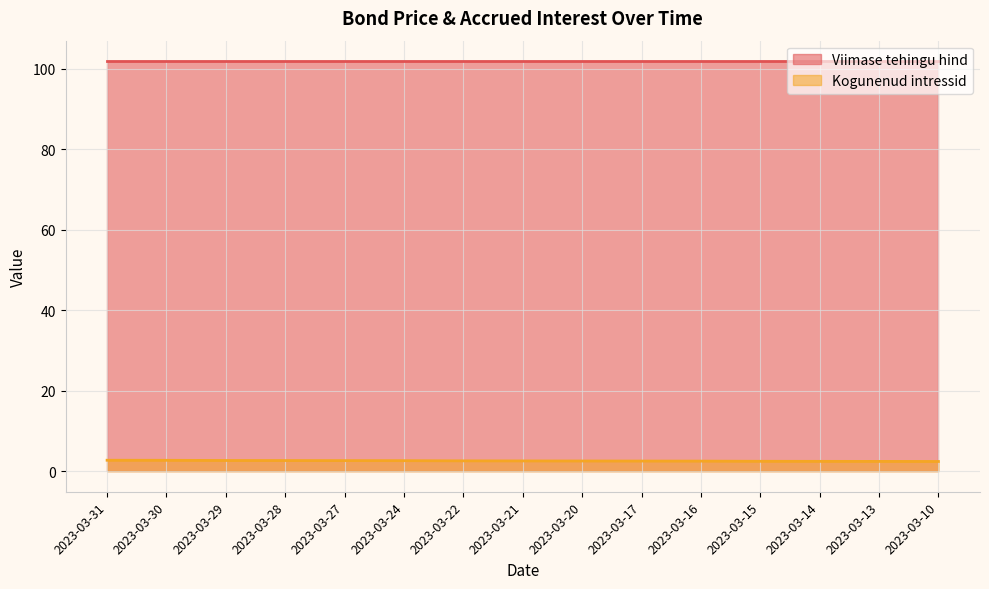

Count the number of data series in this chart.

2